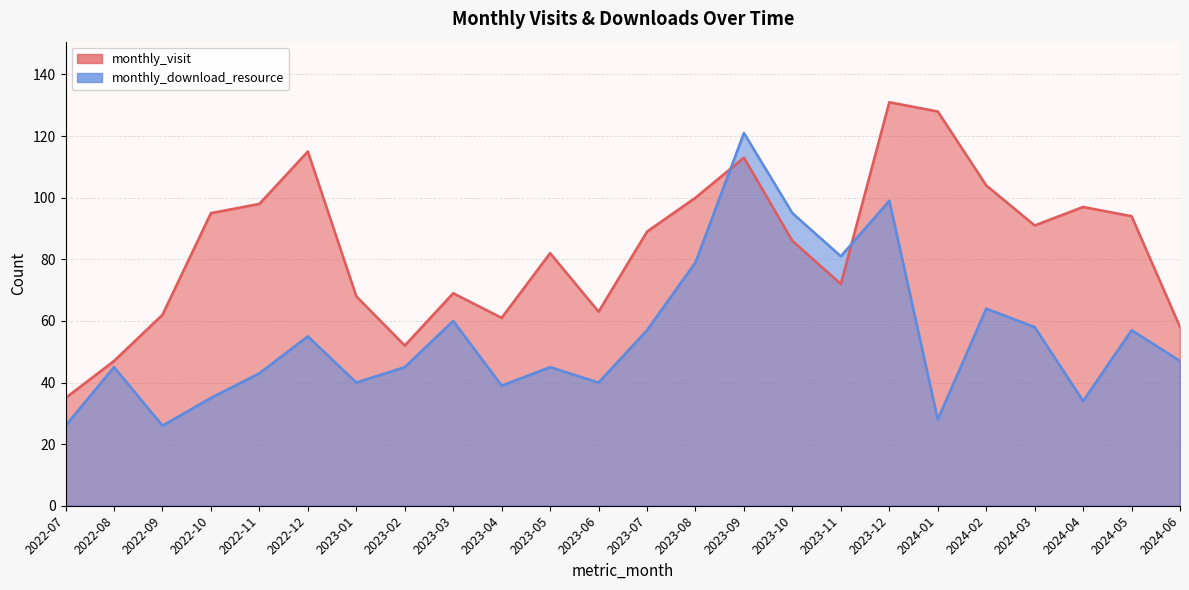

True or false: monthly_download_resource has a value of 28 at 2022-08.

False